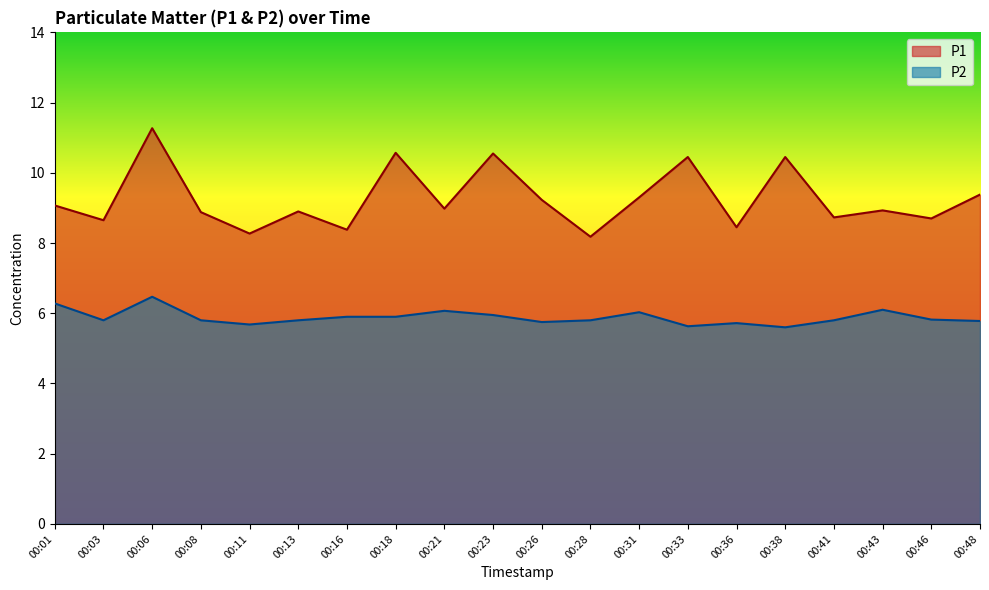

Is the value of P2 at 00:23 greater than the value of P1 at 00:16?

No